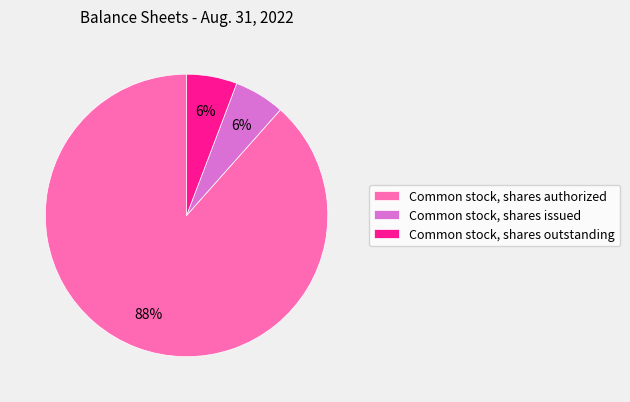

To the nearest percent, what portion does Common stock, shares issued represent?

6%